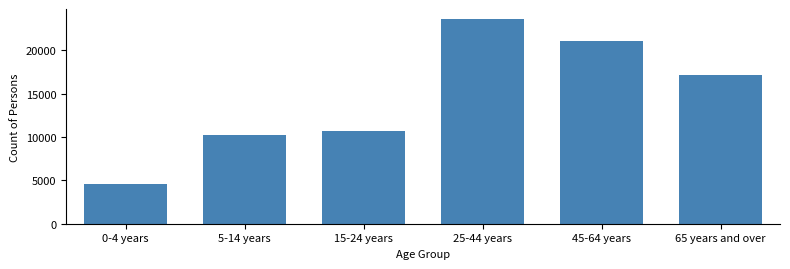

Reading left to right, what are all the values shown in this chart?

4599	10268	10734	23563	21008	17172